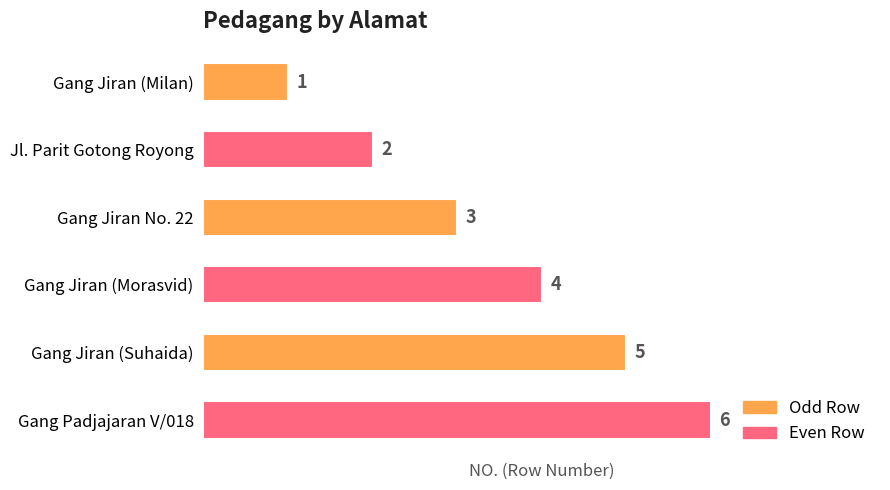

Count the values in the range 2 to 5.

4